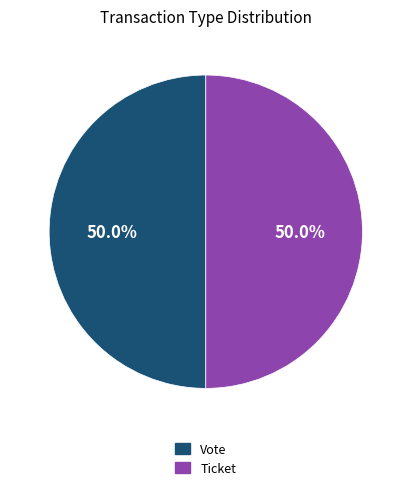

To the nearest percent, what is the difference between the largest and smallest slice percentages?

0%